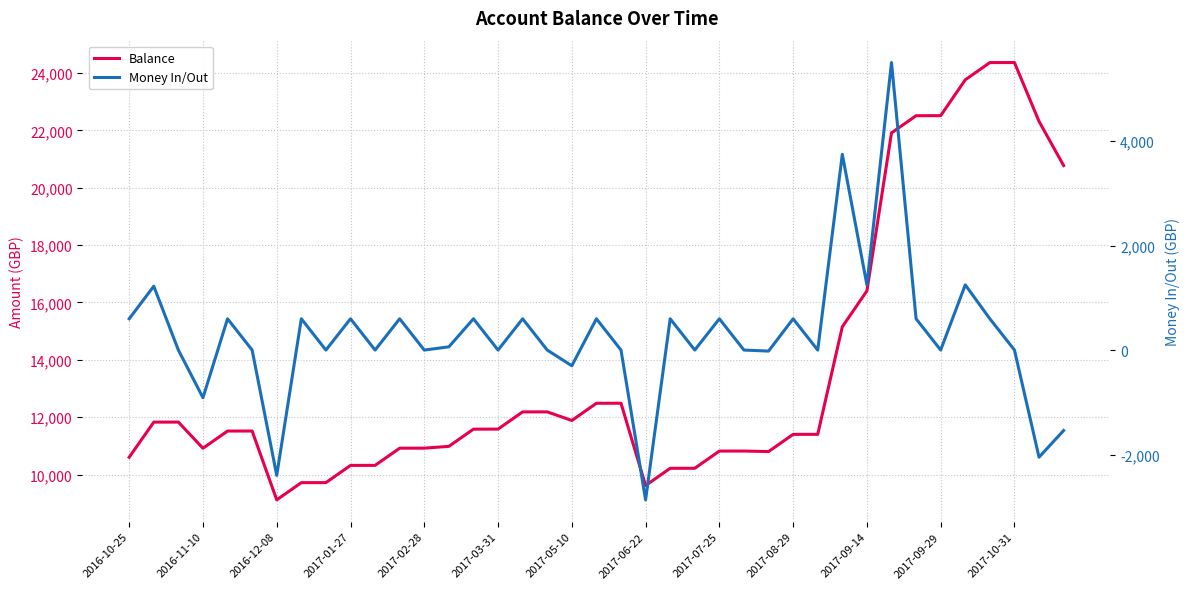

What are all the series names shown in the legend?

Balance, Money In/Out